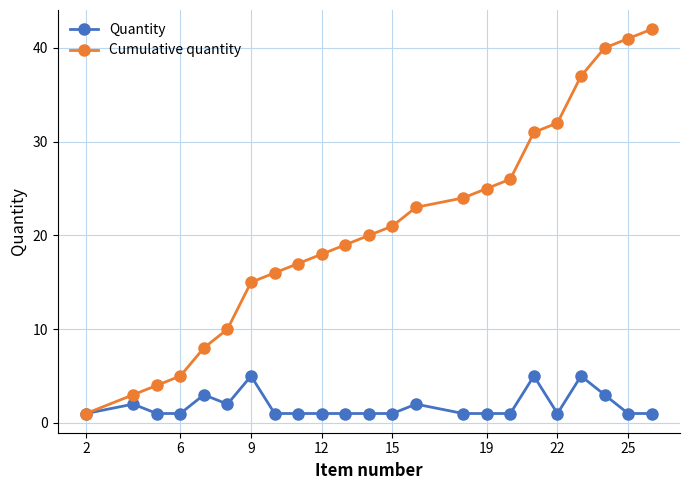

Does the chart display data point markers on the line(s)?

Yes